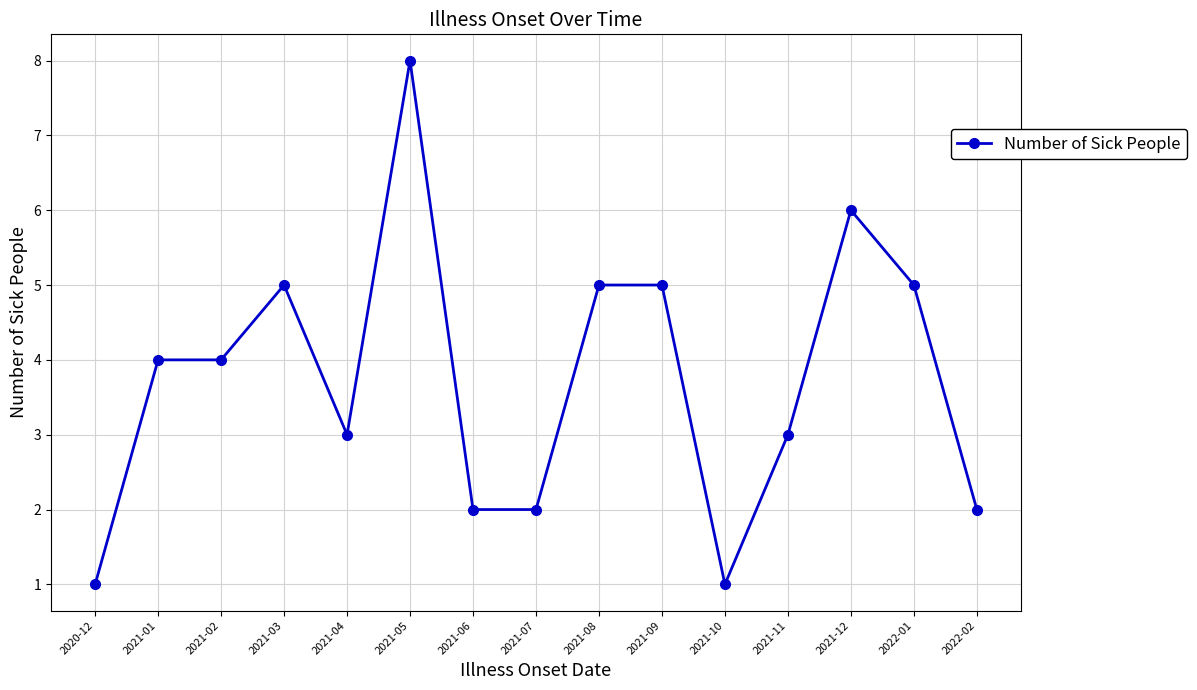

How many categories are shown in the chart?

15